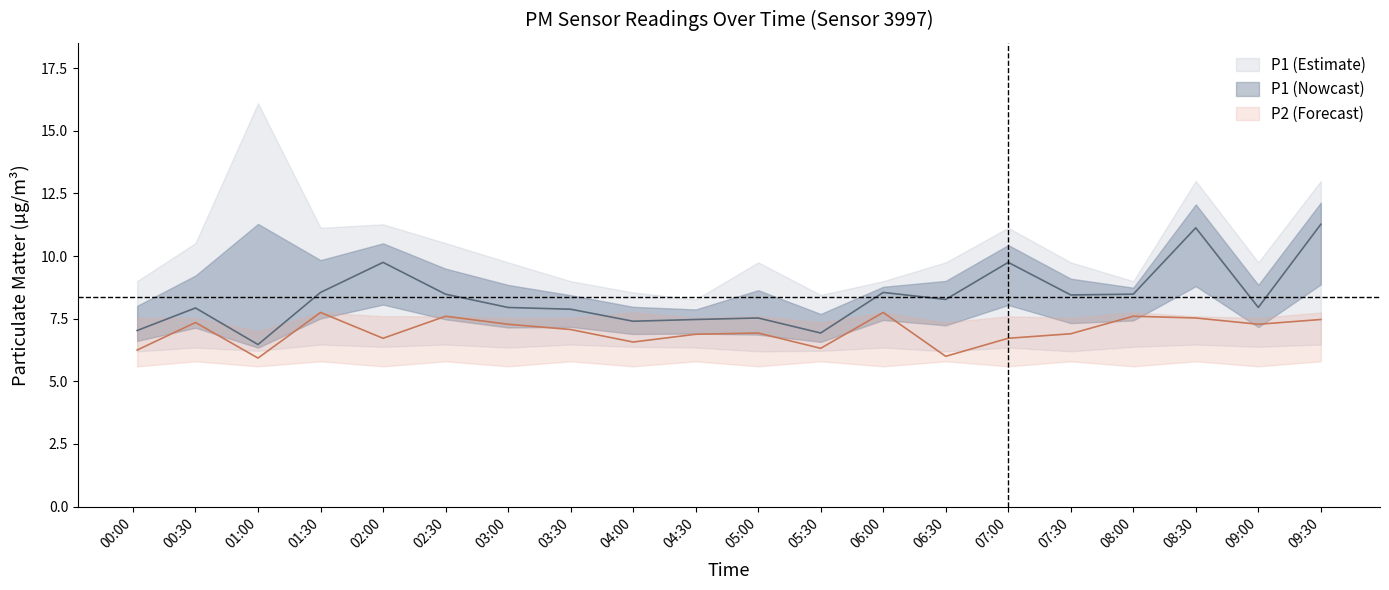

What is the average value of the P2_lower series?

5.7